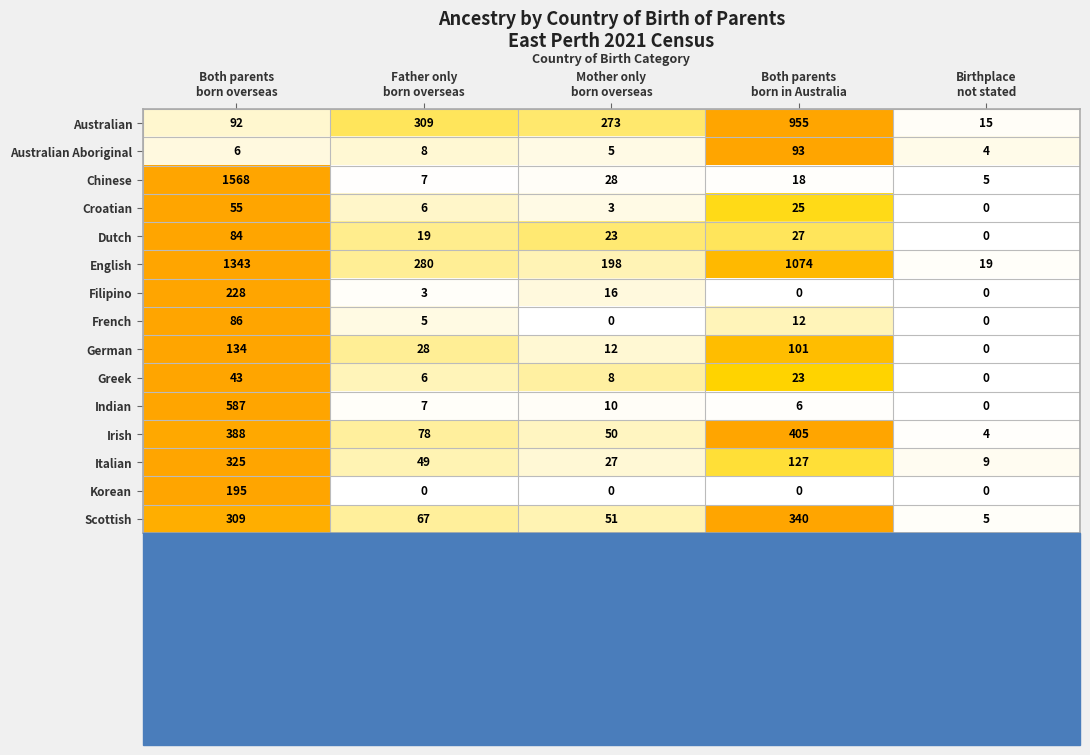

List the series in order of their peak value, highest first.

Chinese, English, Australian, Indian, Irish, Scottish, Italian, Filipino, Korean, German, Australian Aboriginal, French, Dutch, Croatian, Greek